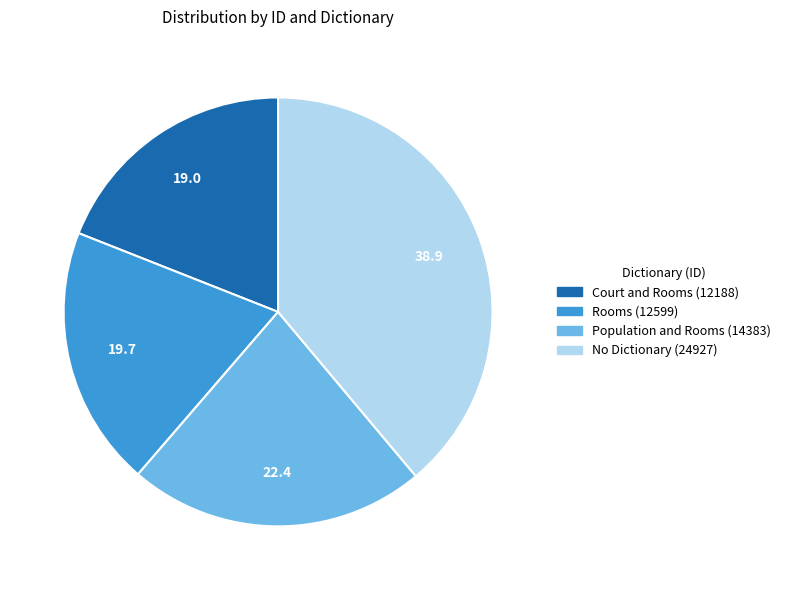

Count the number of slices in the pie.

4